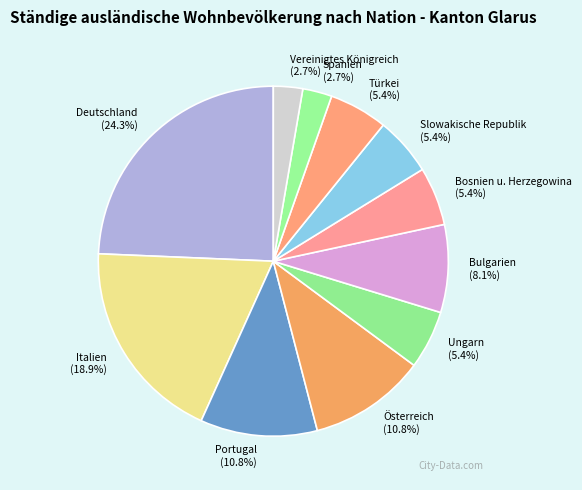

How many slices are in this pie chart?

11